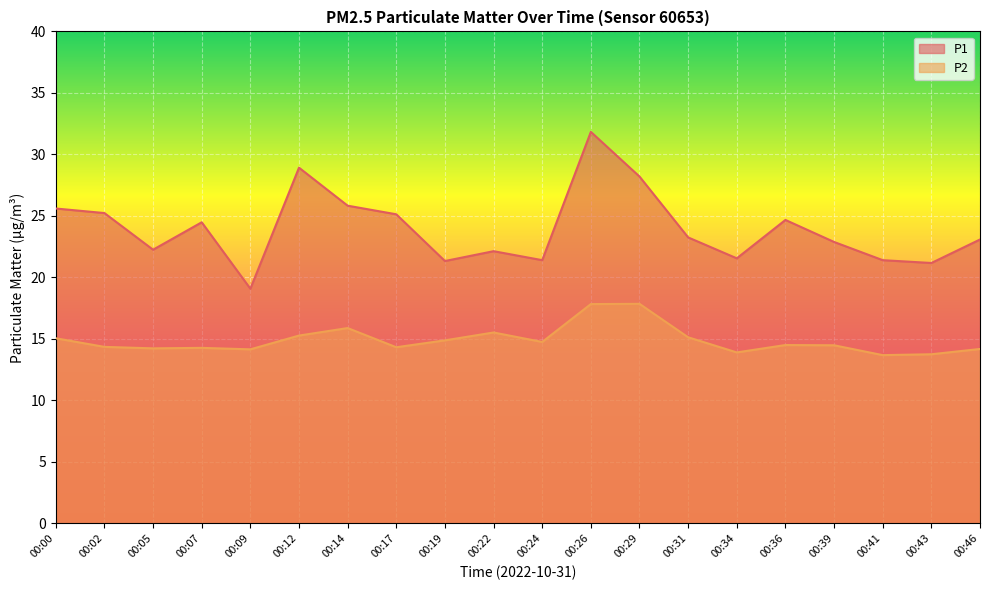

True or false: P1 and P2 cross at least once.

False